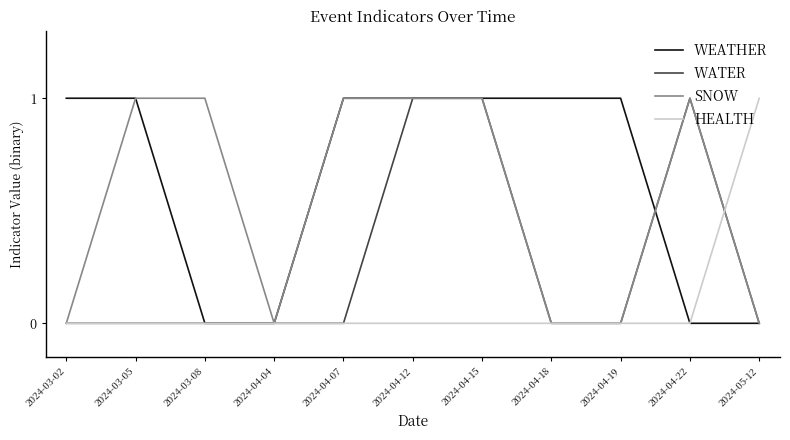

Reading left to right, extract all data points from this chart.

WEATHER: 2024-03-02=1	2024-03-05=1	2024-03-08=0	2024-04-04=0	2024-04-07=1	2024-04-12=1	2024-04-15=1	2024-04-18=1	2024-04-19=1	2024-04-22=0	2024-05-12=0
WATER: 2024-03-02=0	2024-03-05=0	2024-03-08=0	2024-04-04=0	2024-04-07=0	2024-04-12=1	2024-04-15=1	2024-04-18=0	2024-04-19=0	2024-04-22=1	2024-05-12=0
SNOW: 2024-03-02=0	2024-03-05=1	2024-03-08=1	2024-04-04=0	2024-04-07=1	2024-04-12=1	2024-04-15=1	2024-04-18=0	2024-04-19=0	2024-04-22=1	2024-05-12=0
HEALTH: 2024-03-02=0	2024-03-05=0	2024-03-08=0	2024-04-04=0	2024-04-07=0	2024-04-12=0	2024-04-15=0	2024-04-18=0	2024-04-19=0	2024-04-22=0	2024-05-12=1